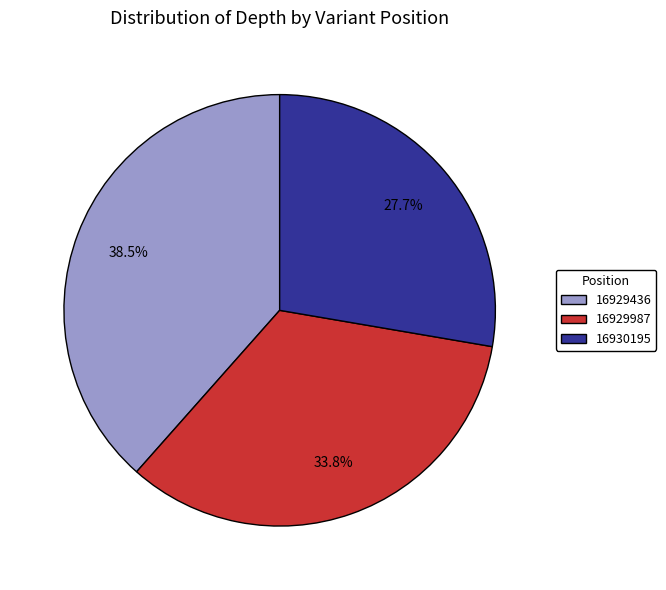

Between 16929436 and 16930195, which is larger?

16929436